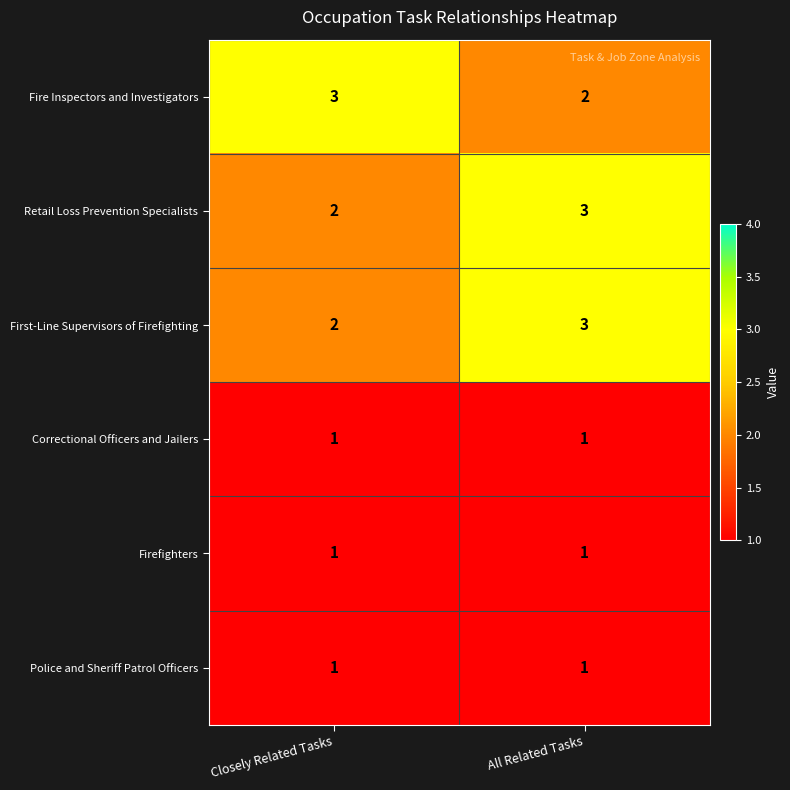

At how many categories does at least one series exceed 2?

2